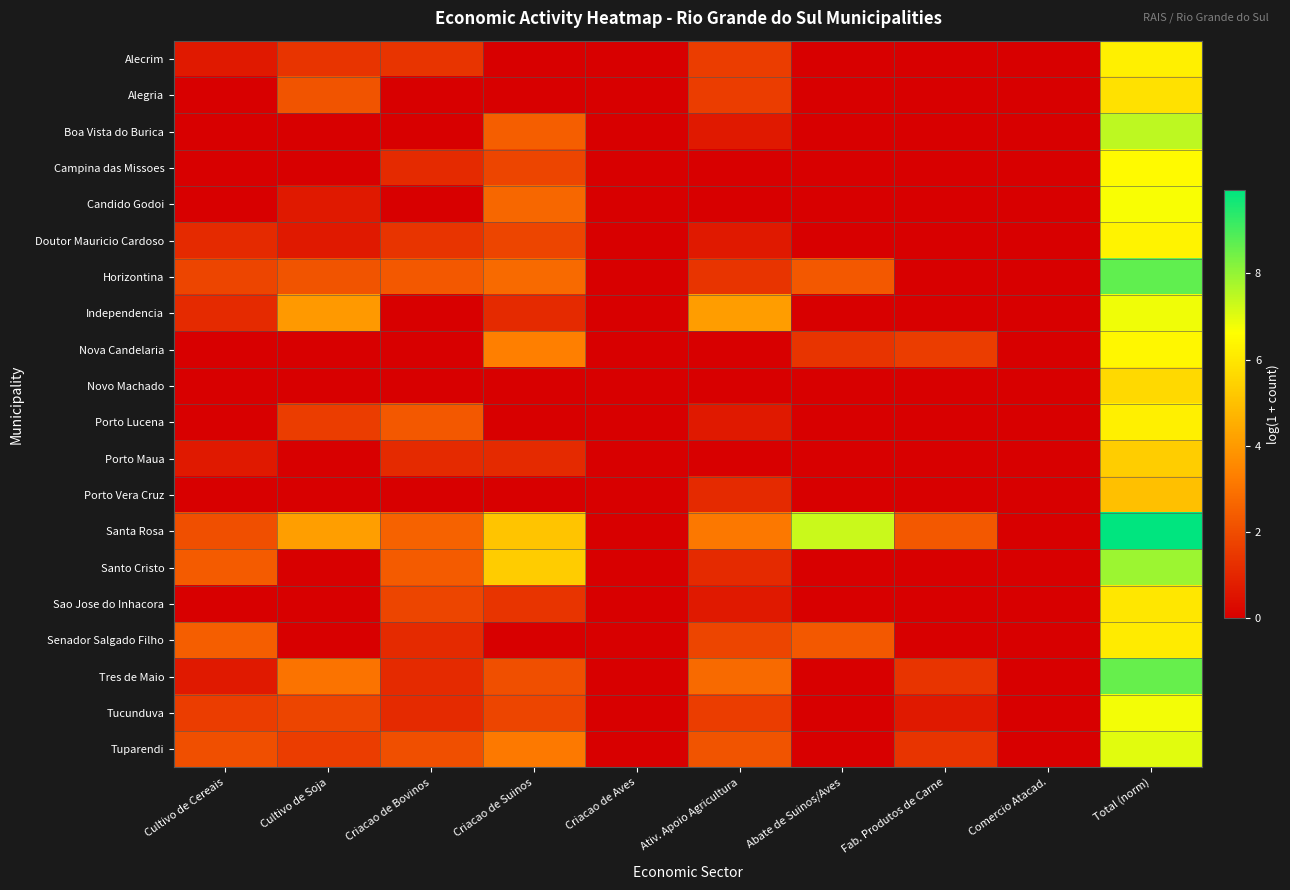

Which series changed the most between Cultivo de Cereais and Abate de Suinos/Aves?

Santa Rosa